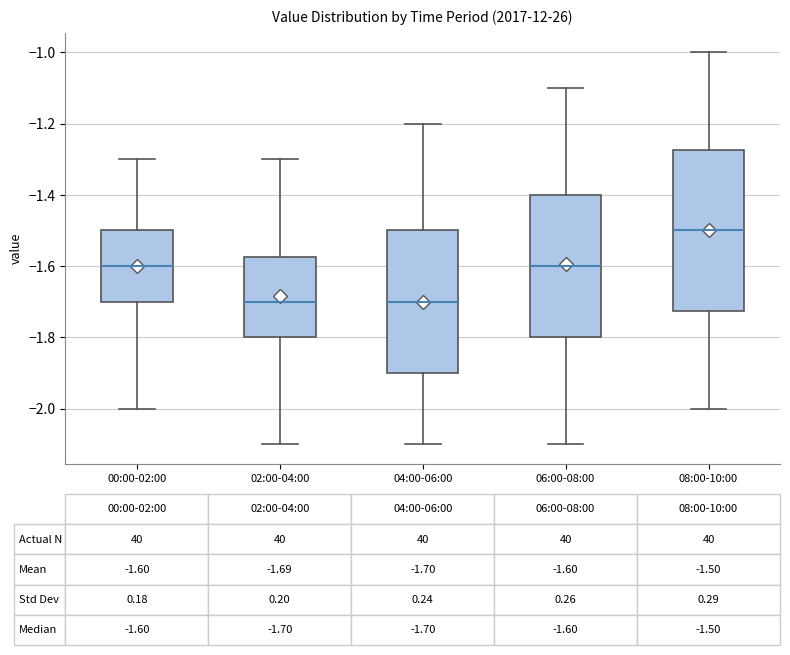

Comparing the boxes themselves (not the whiskers), which one is the tallest?

08:00-10:00